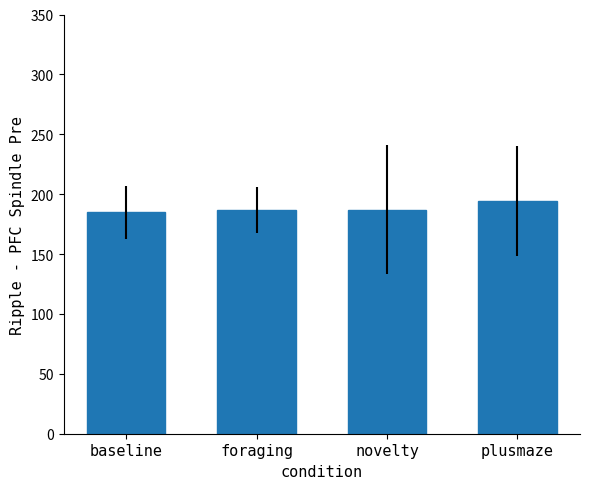

Does the chart contain stacked bars?

No